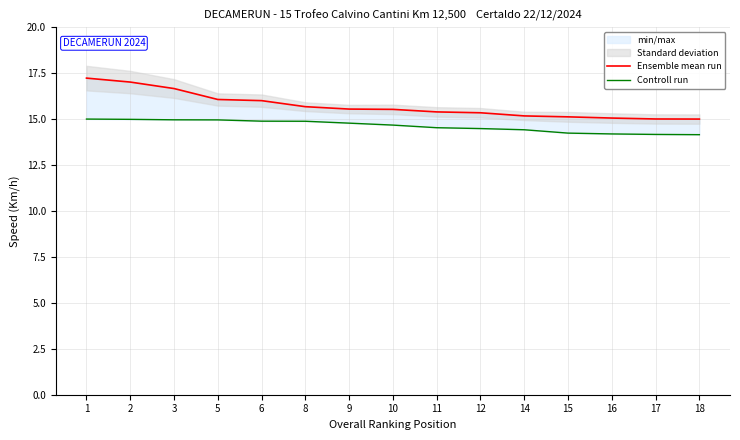

How many data points does each series have?

15